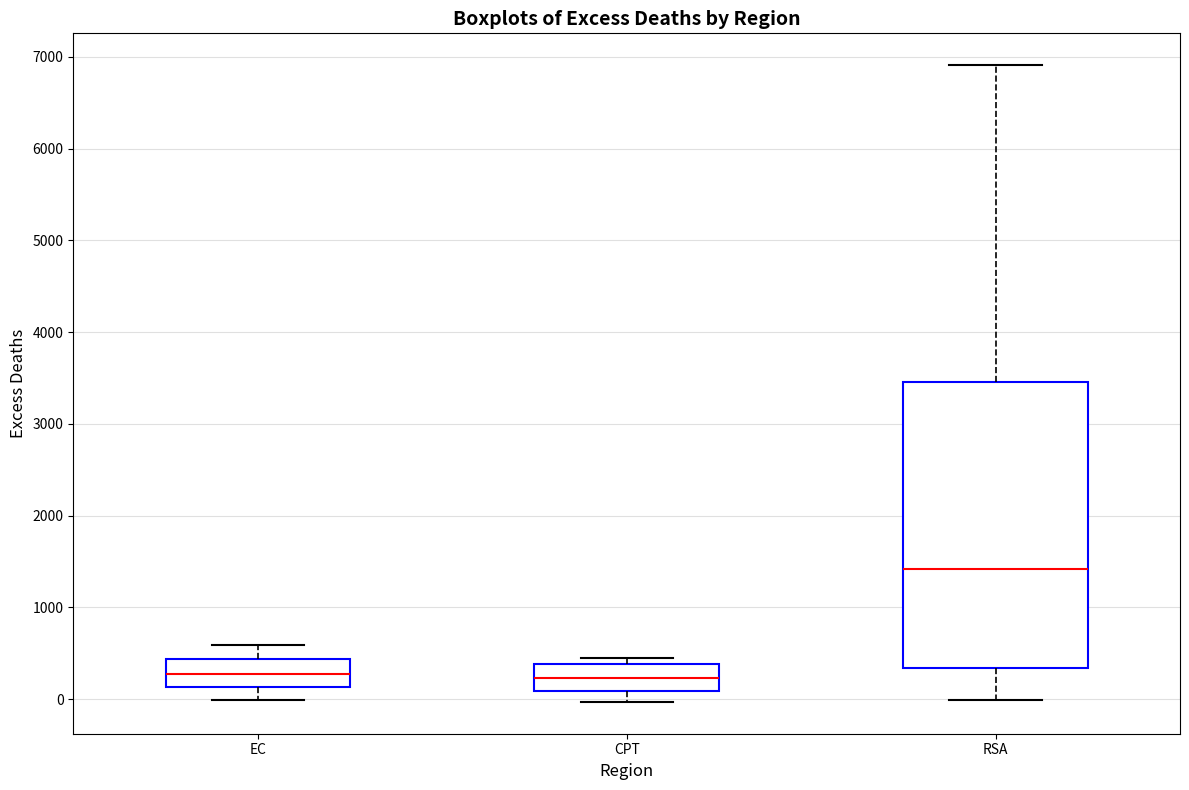

Comparing the boxes themselves (not the whiskers), which one is the tallest?

RSA